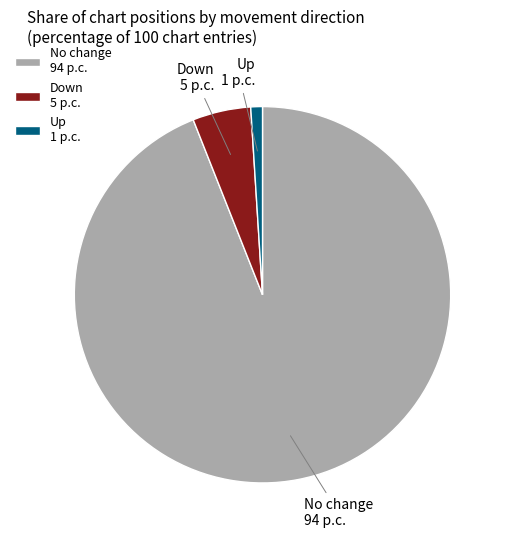

Between Up 1 p.c. and No change 94 p.c., which is larger?

No change 94 p.c.